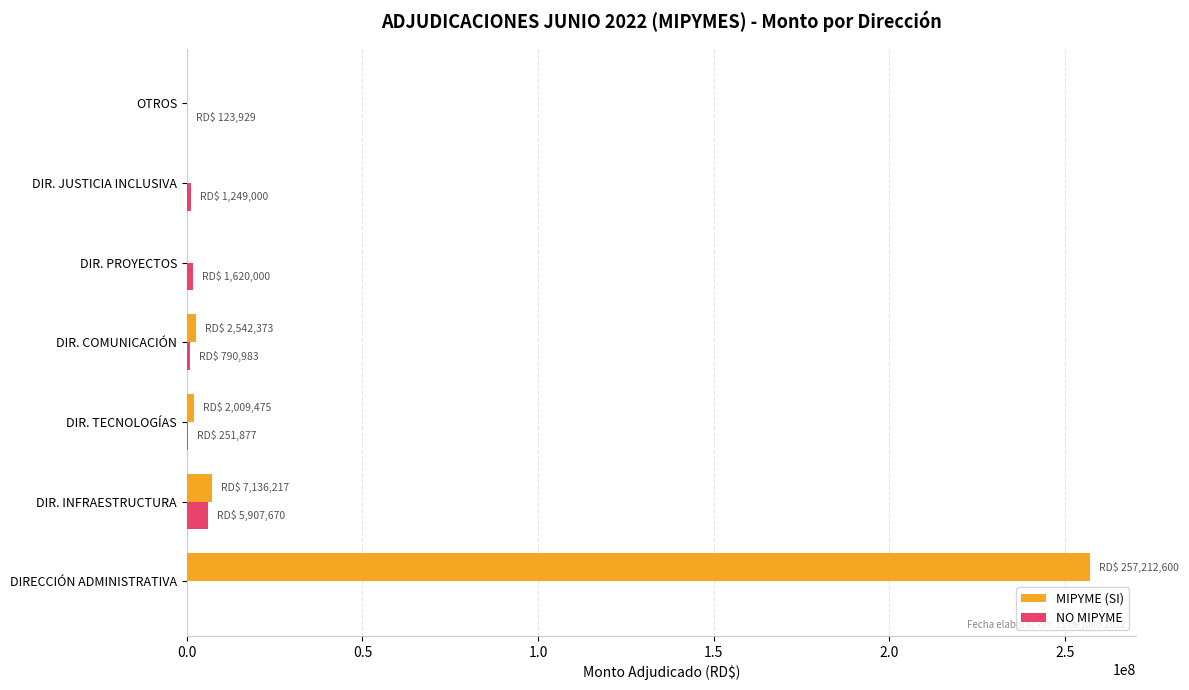

At which category is the sum across all series the highest?

DIRECCIÓN ADMINISTRATIVA